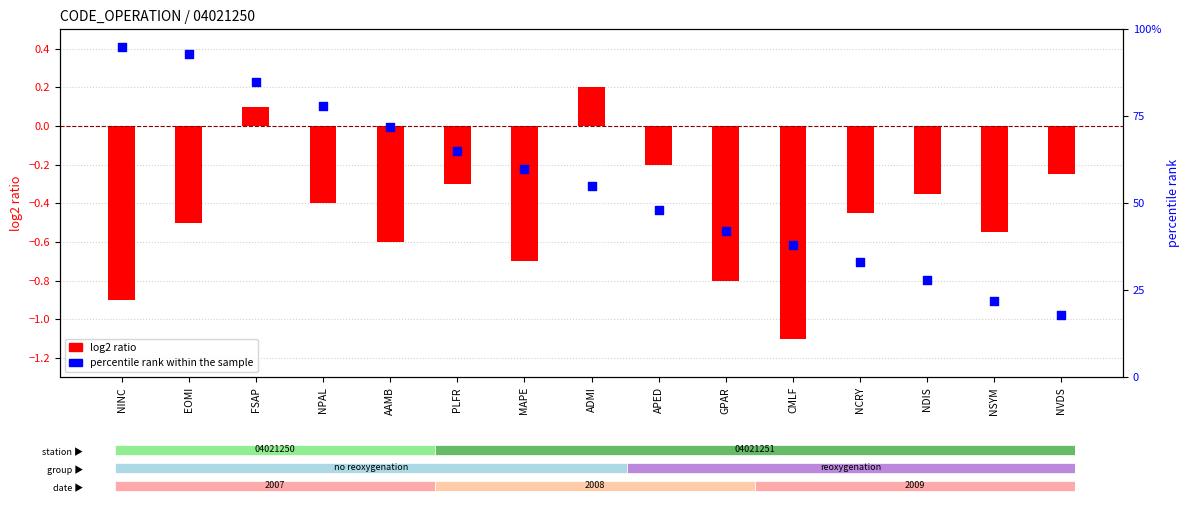

Which series contains the lowest Y value?

log2 ratio